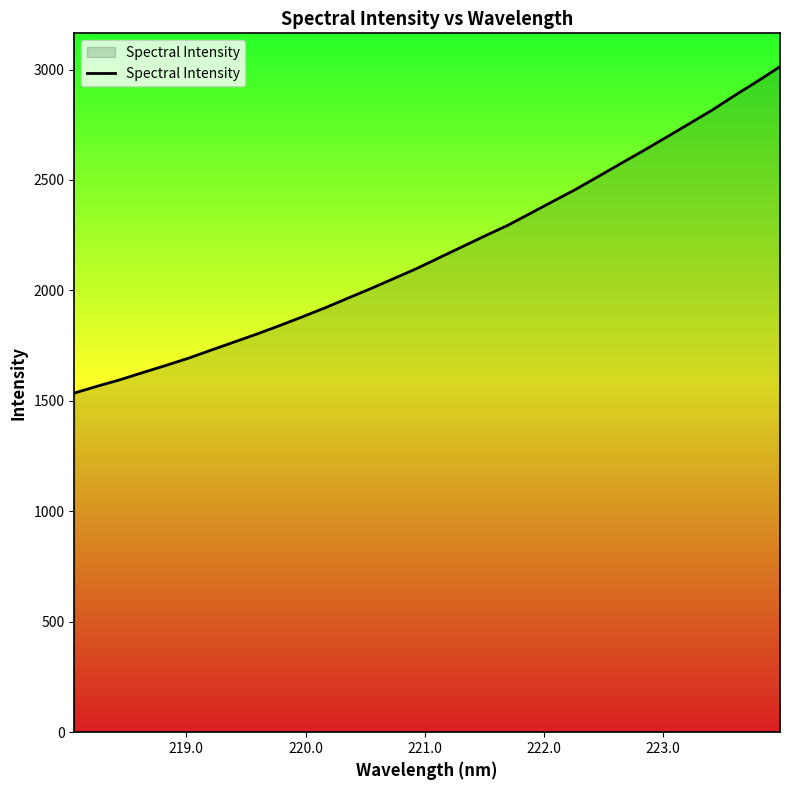

What is the greatest value displayed?

3013.2